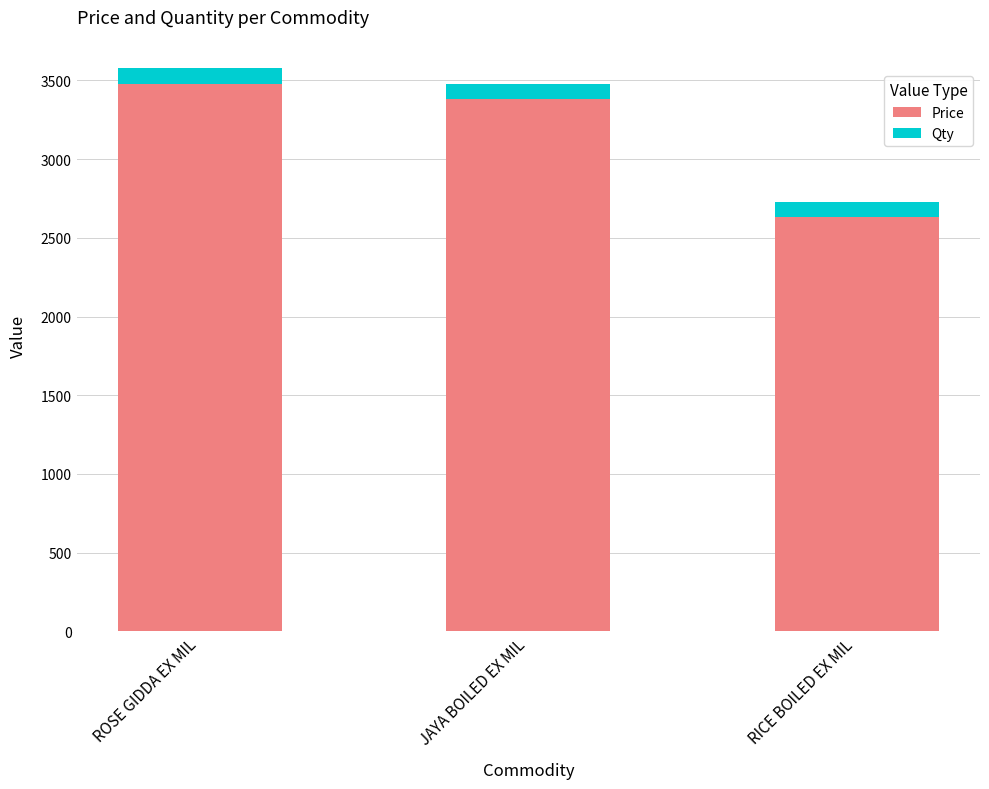

Reading right to left, transcribe the values for Price.

2630	3380	3480